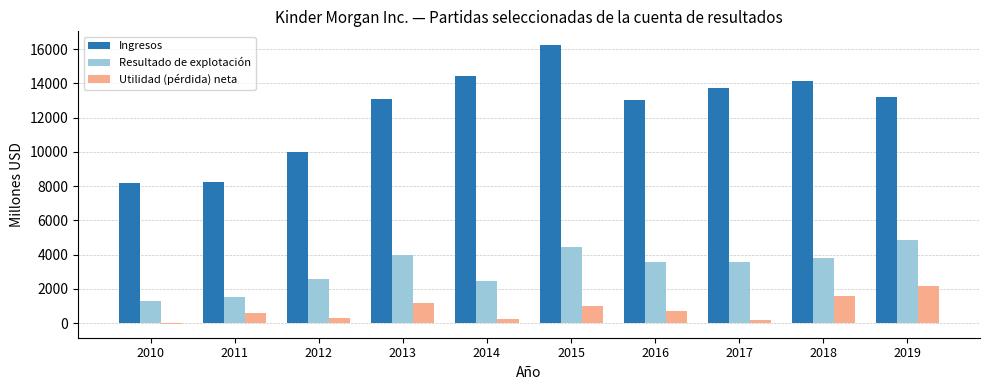

What is the sum of all Ingresos values?

124244